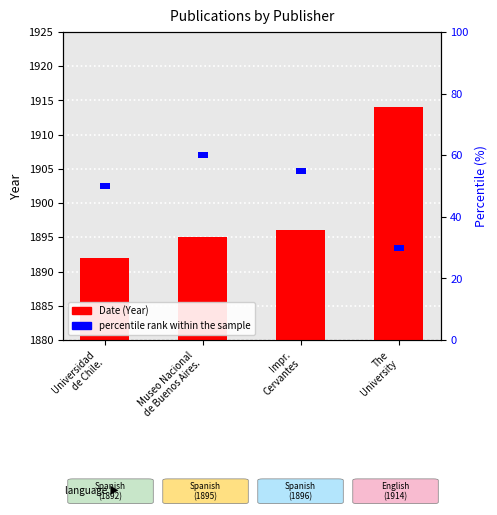

What position from the right is The
University?

1